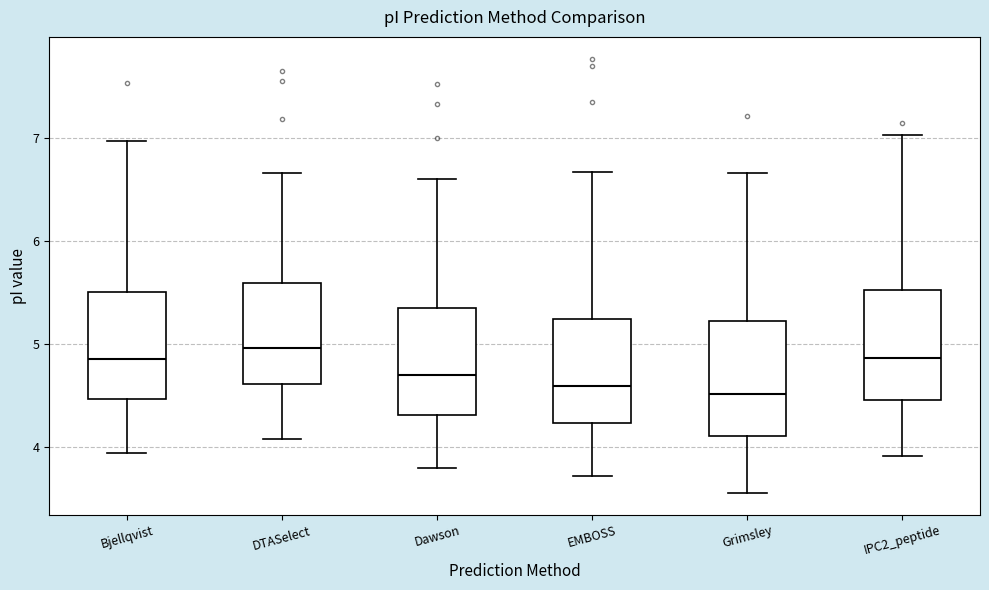

Where is the lower edge of the box for DTASelect on the y-axis? The values are not printed on the chart, so give them approximately, as read against the axis.

4.6